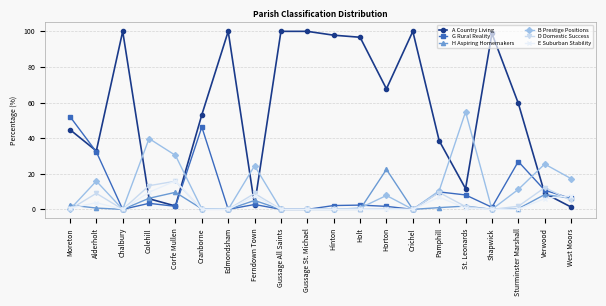

What is the total value across all series at Colehill?

78.3